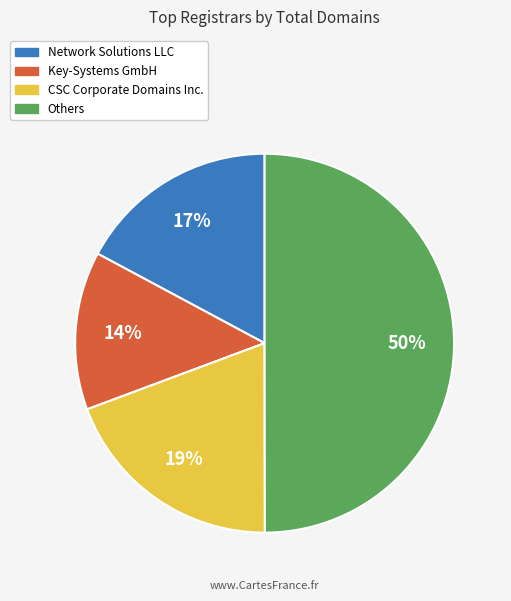

To the nearest percent, what is the difference between the largest and smallest slice percentages?

36%